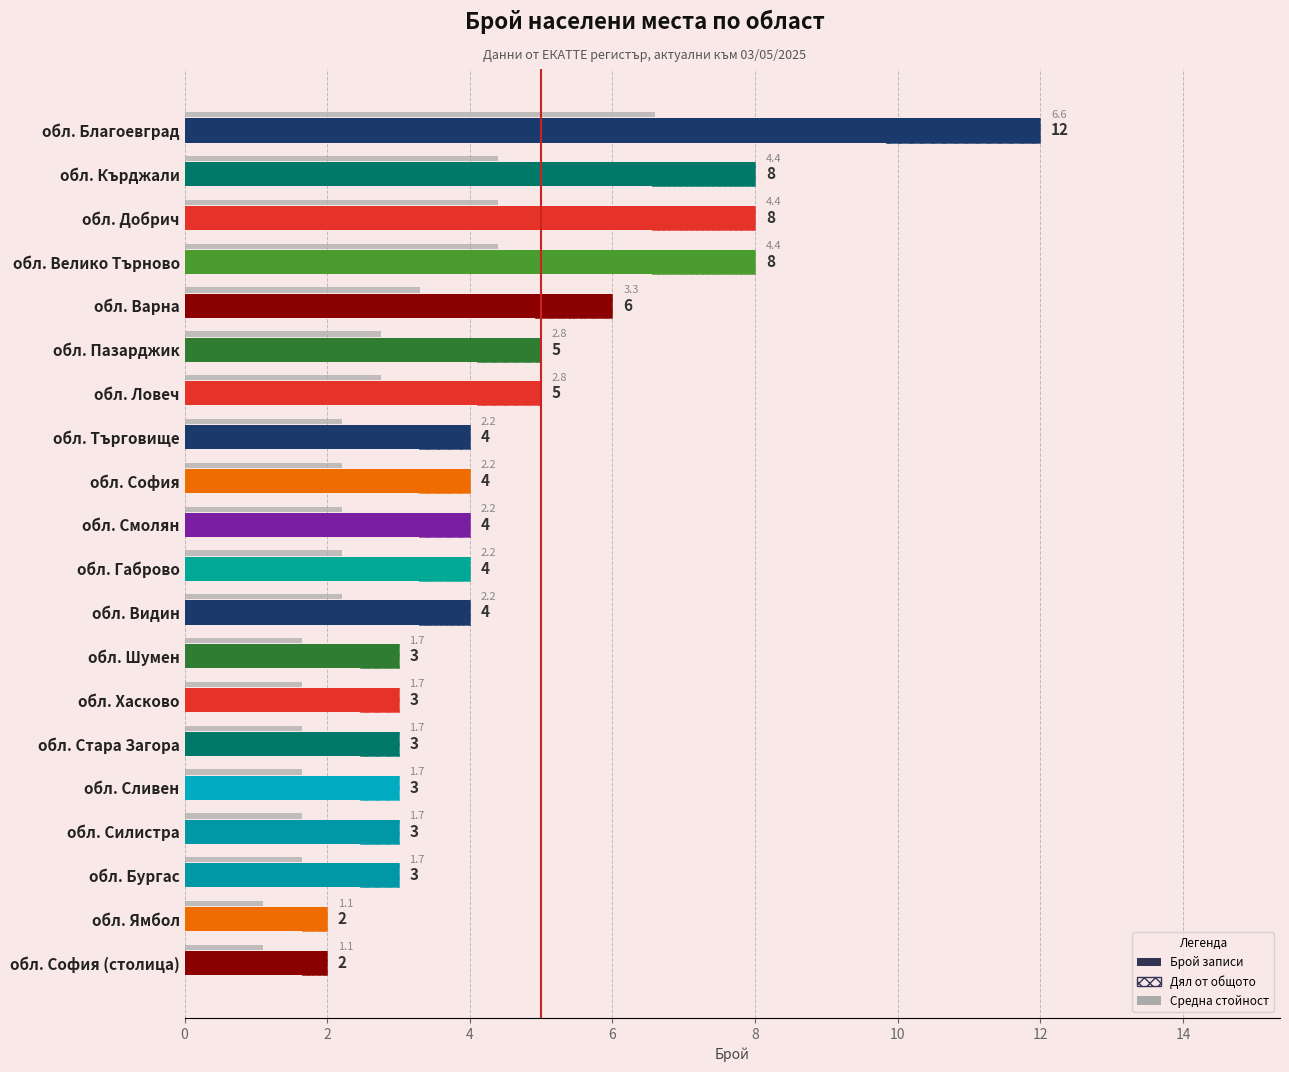

Is it true that the value at обл. Добрич is 5?

False